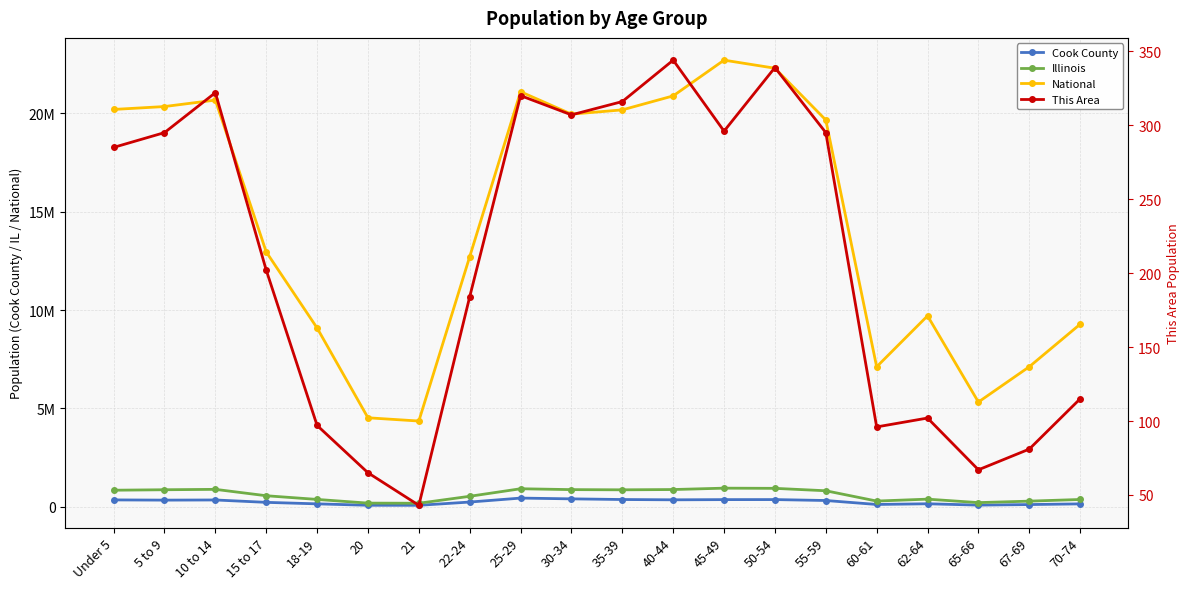

True or false: Cook County has a value of 500079 at 5 to 9.

False